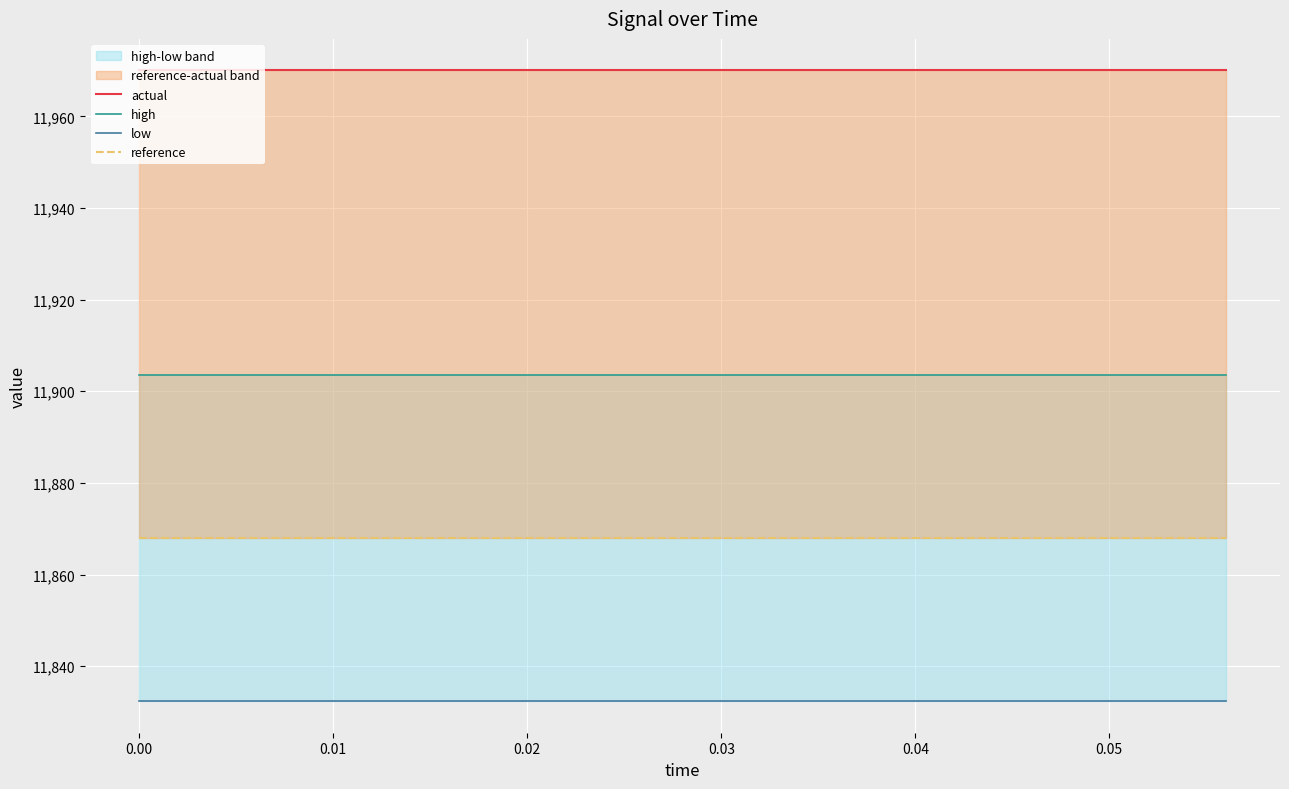

What is the label of the 13th point from the right?

0.01